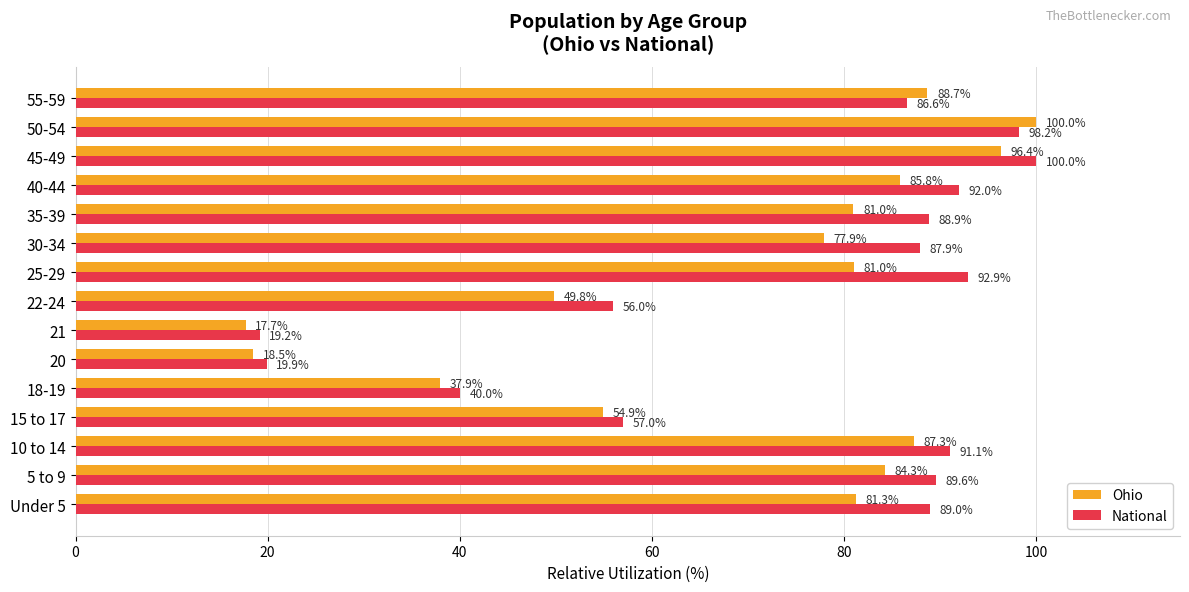

Rank the series at 21 from lowest to highest value.

Ohio, National